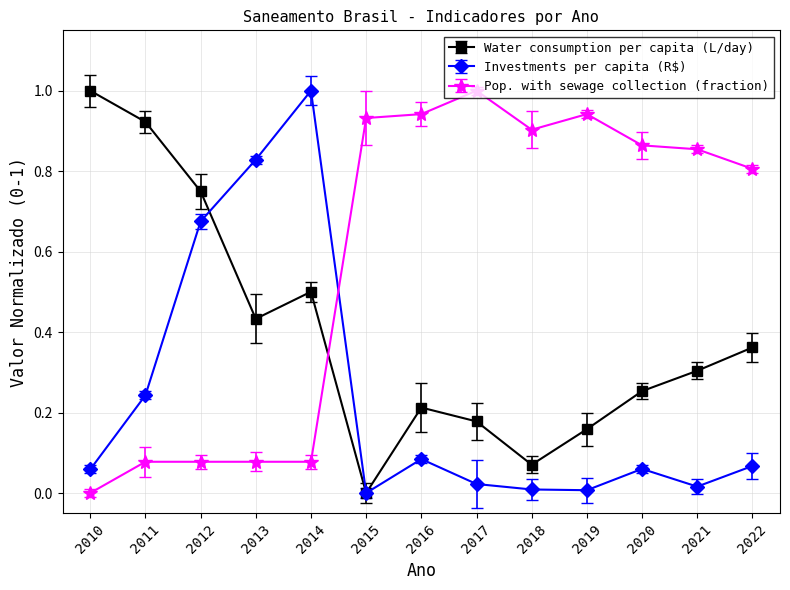

List the series in order of their overall mean, lowest first.

Investments per capita (R$), Water consumption per capita (L/day), Pop. with sewage collection (fraction)